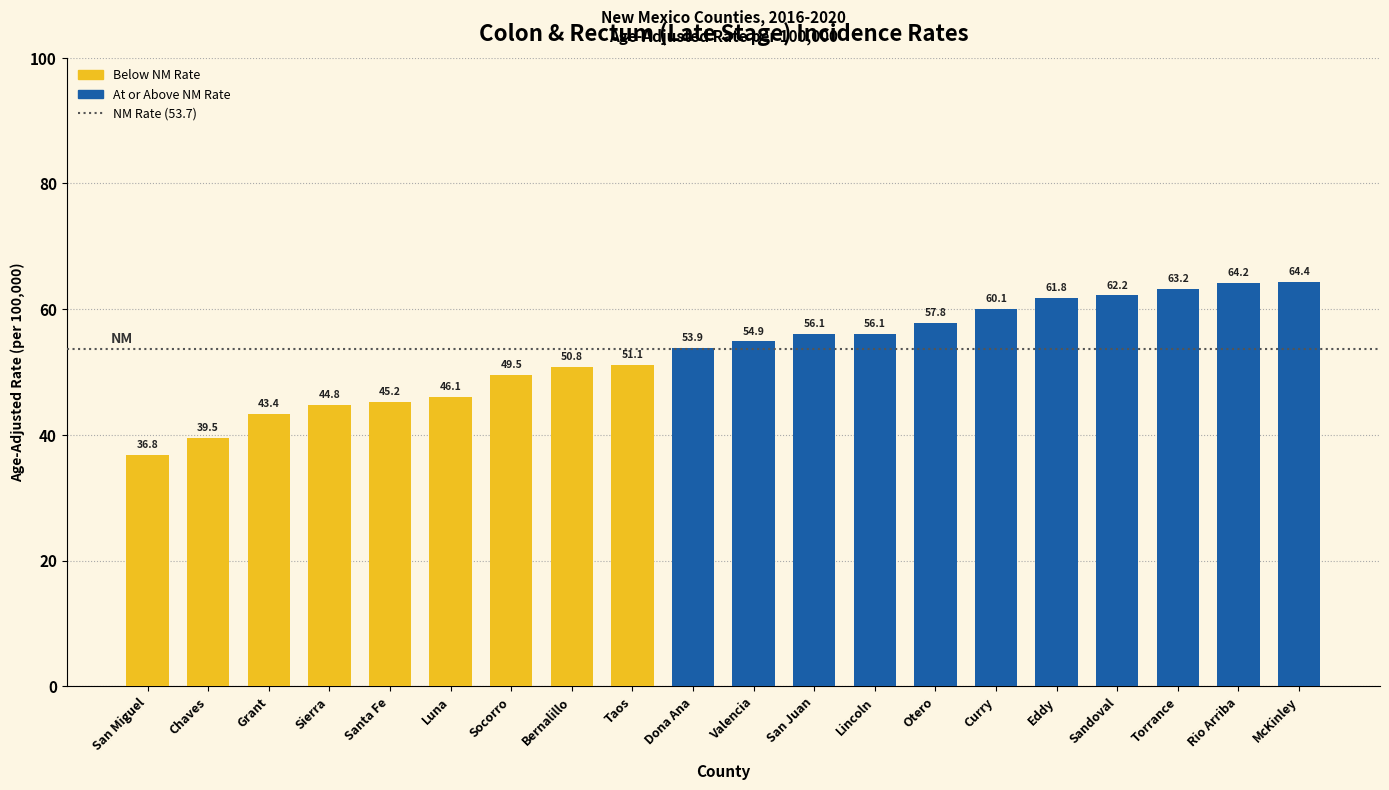

Which has a higher value, Torrance or Chaves?

Torrance